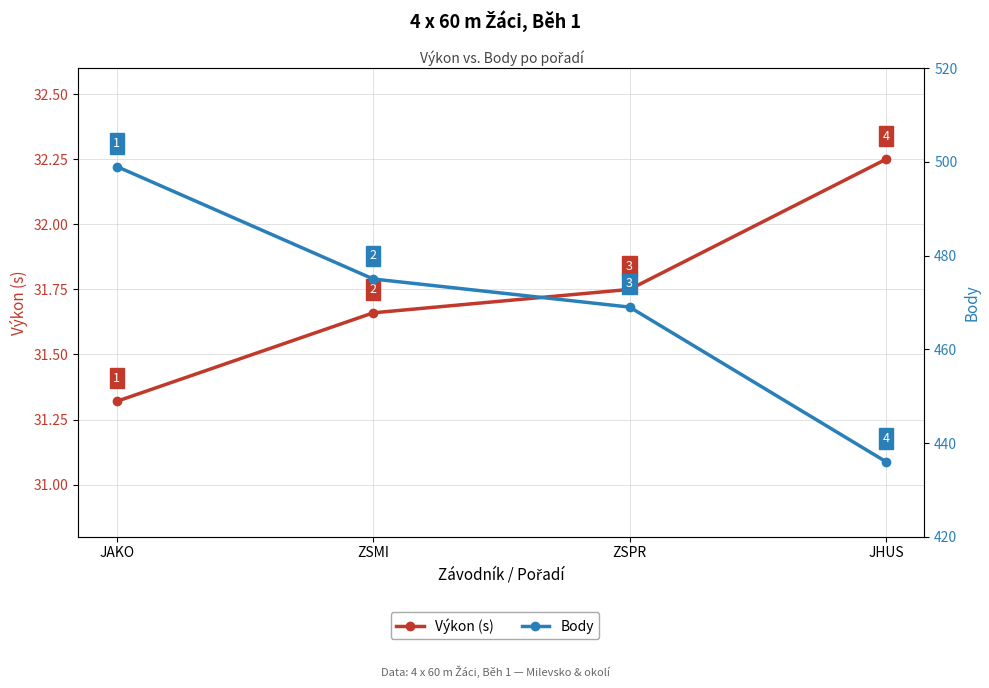

At which category is the sum across all series the highest?

JAKO